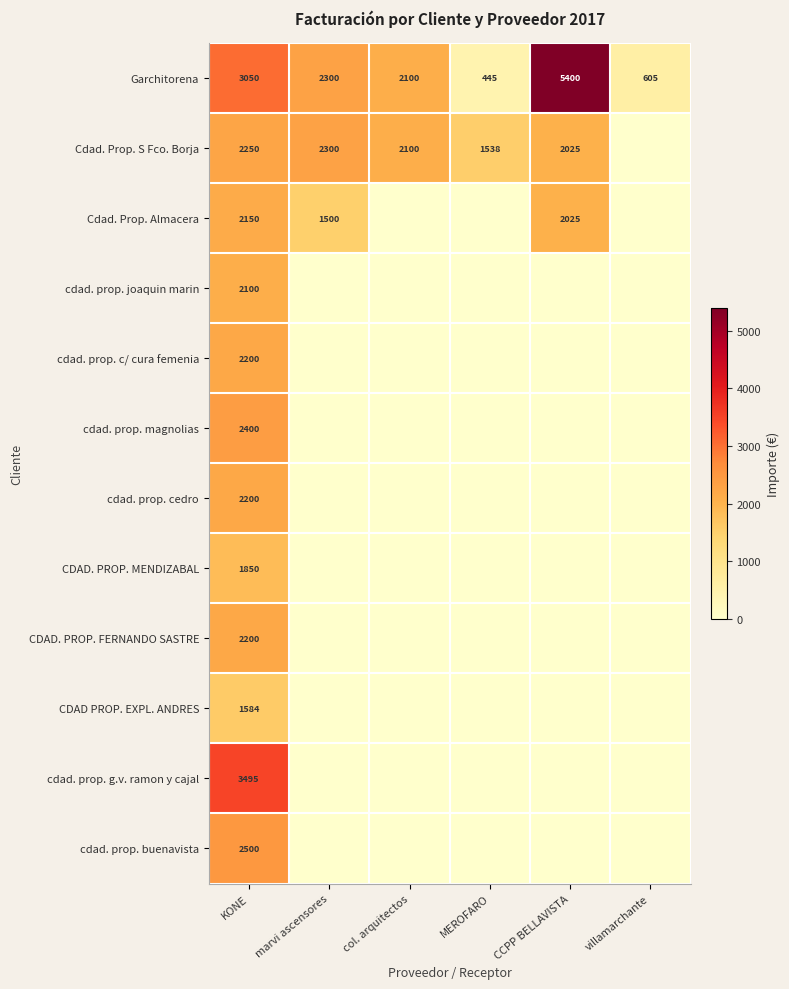

True or false: cdad. prop. cedro has a value of 2200 at KONE.

True